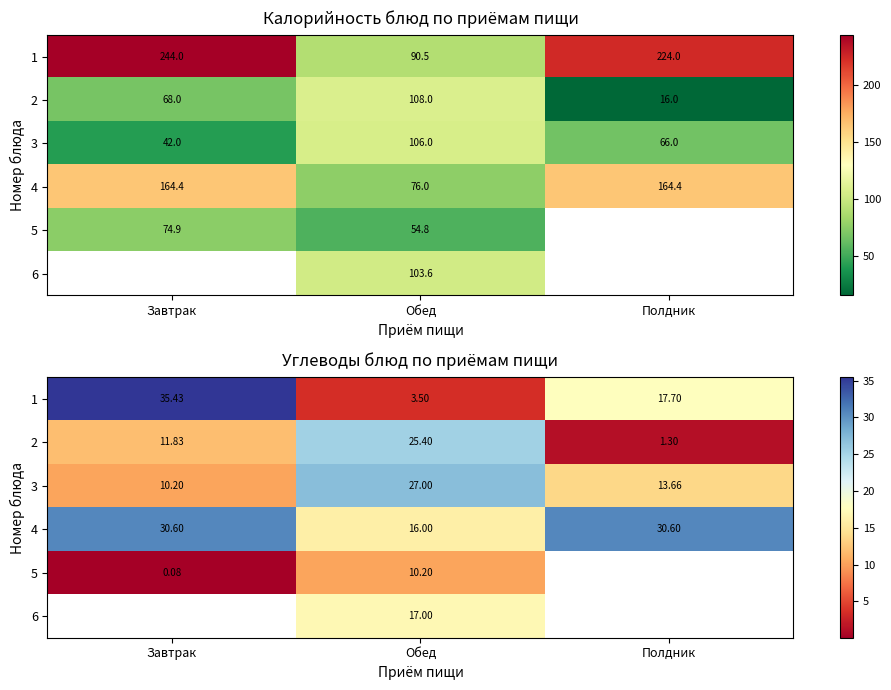

Which category has the highest value in the 6 series?

Завтрак